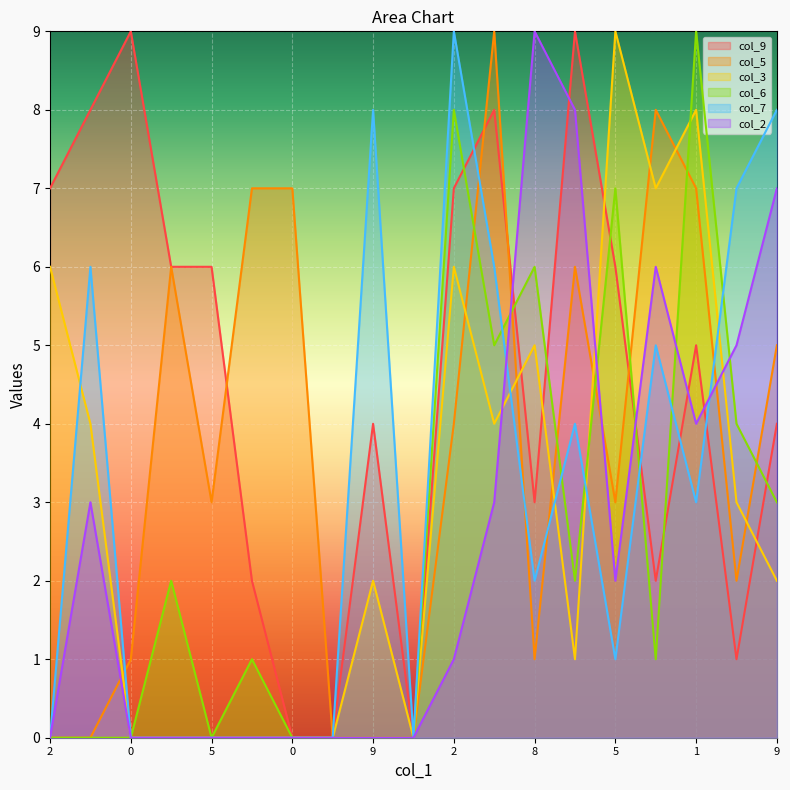

Rank the categories by col_5 value from highest to lowest.

7, 4, 0, 0, 1, 3, 3, 9, 2, 5, 5, 6, 0, 8, 2, 7, 6, 9, 0